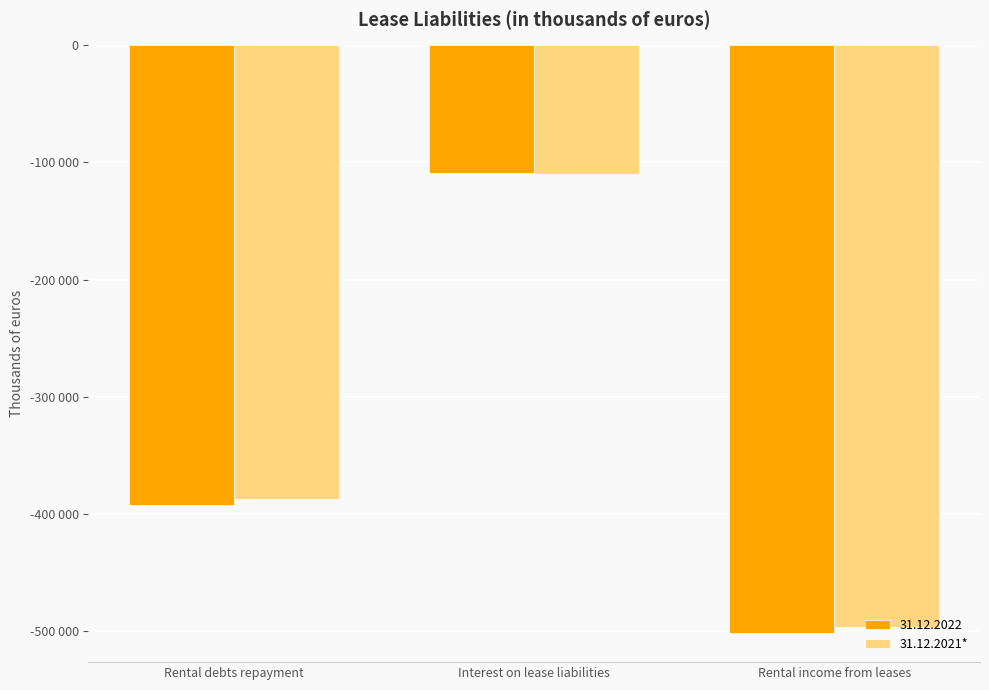

What are all the series names shown in the legend?

31.12.2022, 31.12.2021*